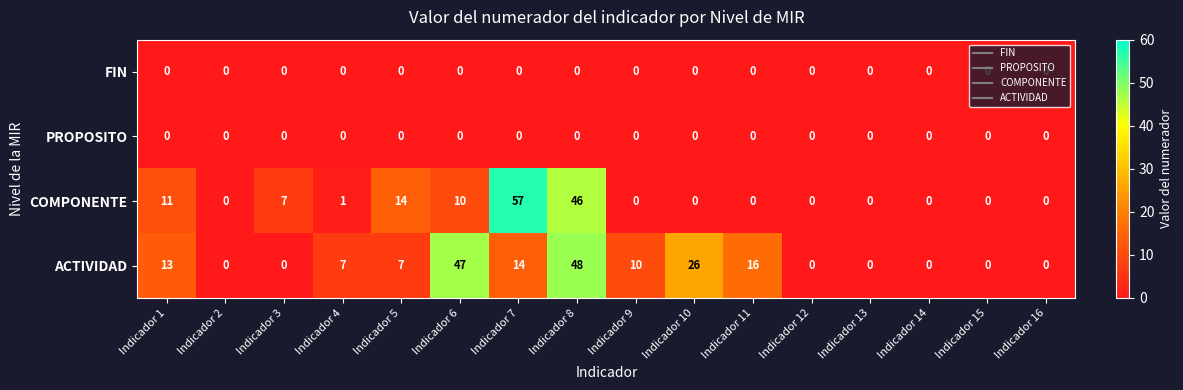

What is the total value across all series at Indicador 9?

10